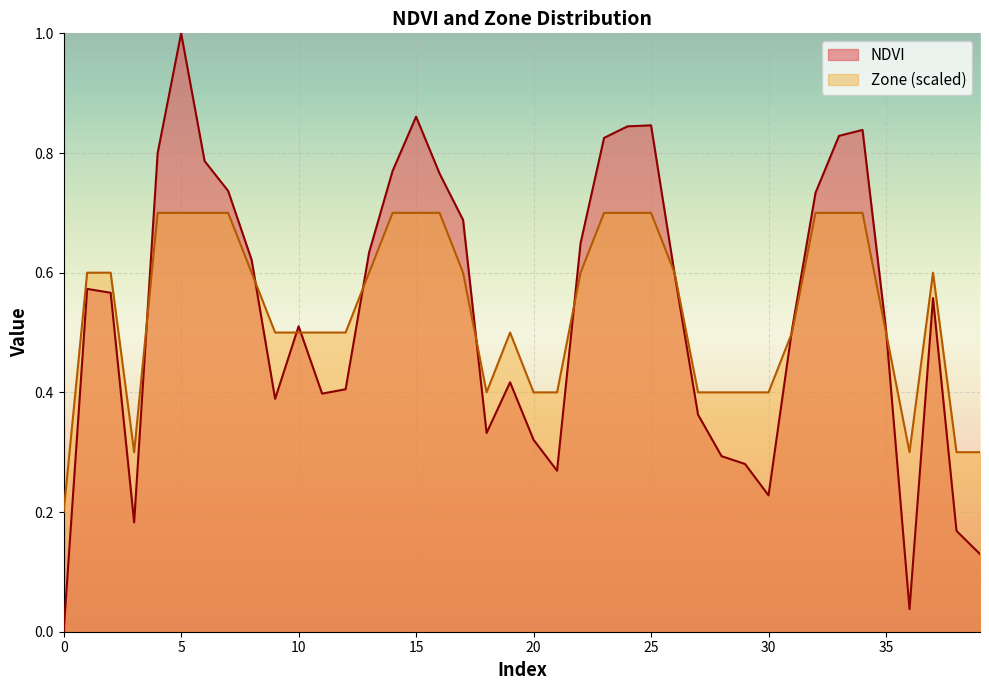

Is the value of Zone_scaled at 39 greater than the value of NDVI at 6?

No